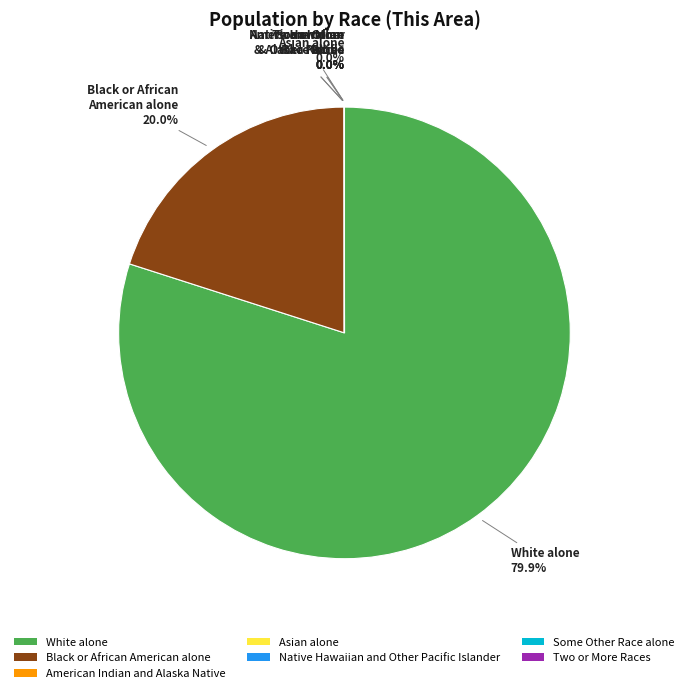

What is the ratio of the value at Black or African American alone to the value at White alone?

0.3